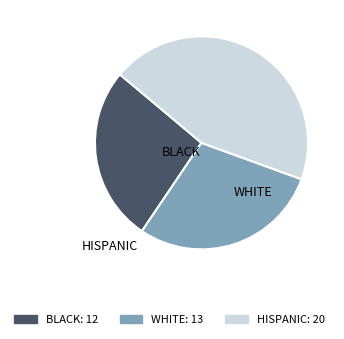

Does any single category account for the majority?

No